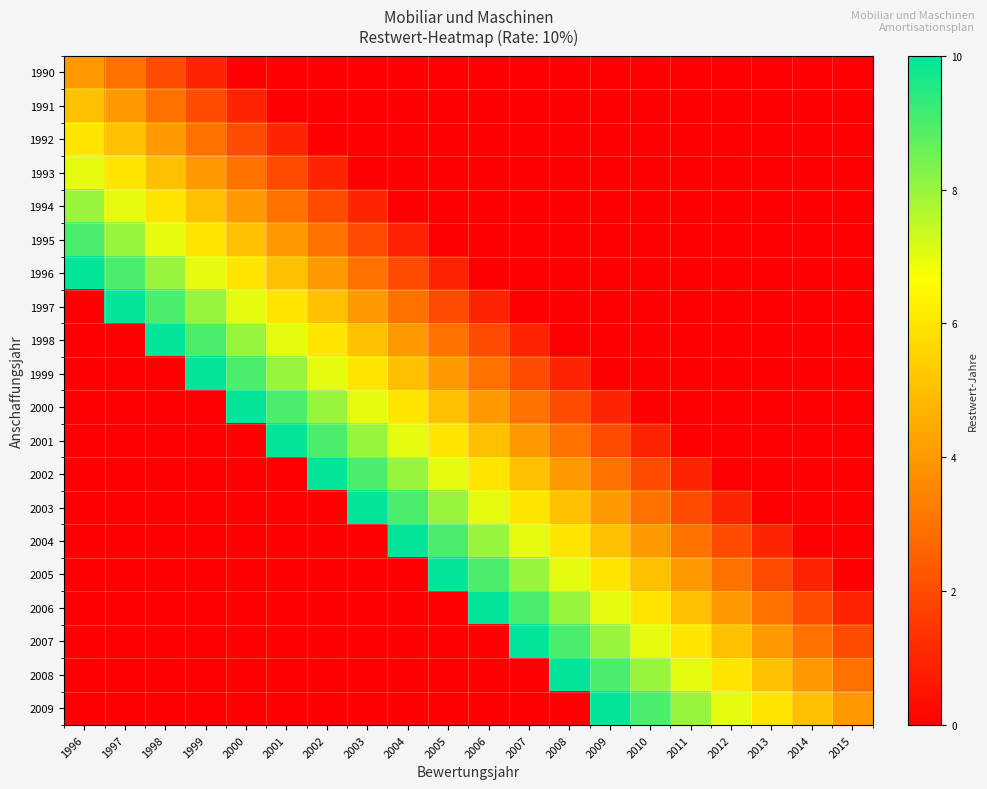

Rank the series at 1998 from lowest to highest value.

1999, 2000, 2001, 2002, 2003, 2004, 2005, 2006, 2007, 2008, 2009, 1990, 1991, 1992, 1993, 1994, 1995, 1996, 1997, 1998